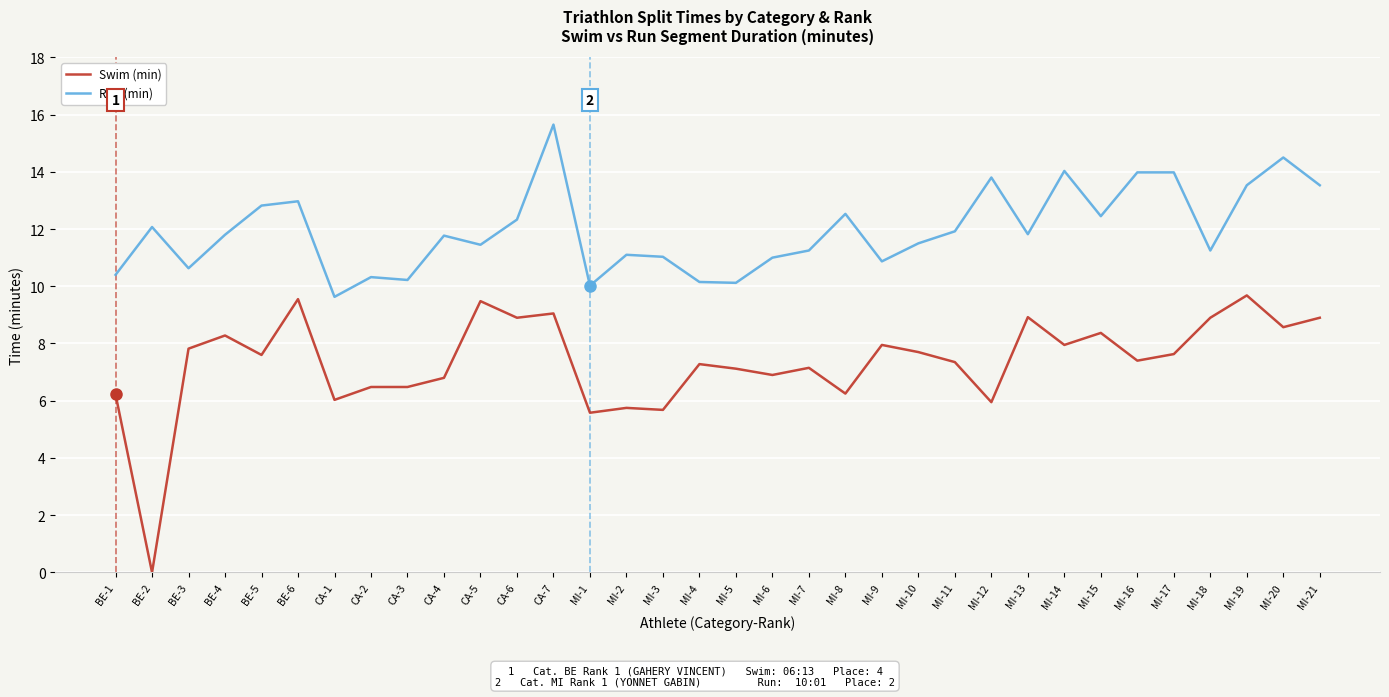

What is the difference between the highest and lowest values at BE-5?

5.2